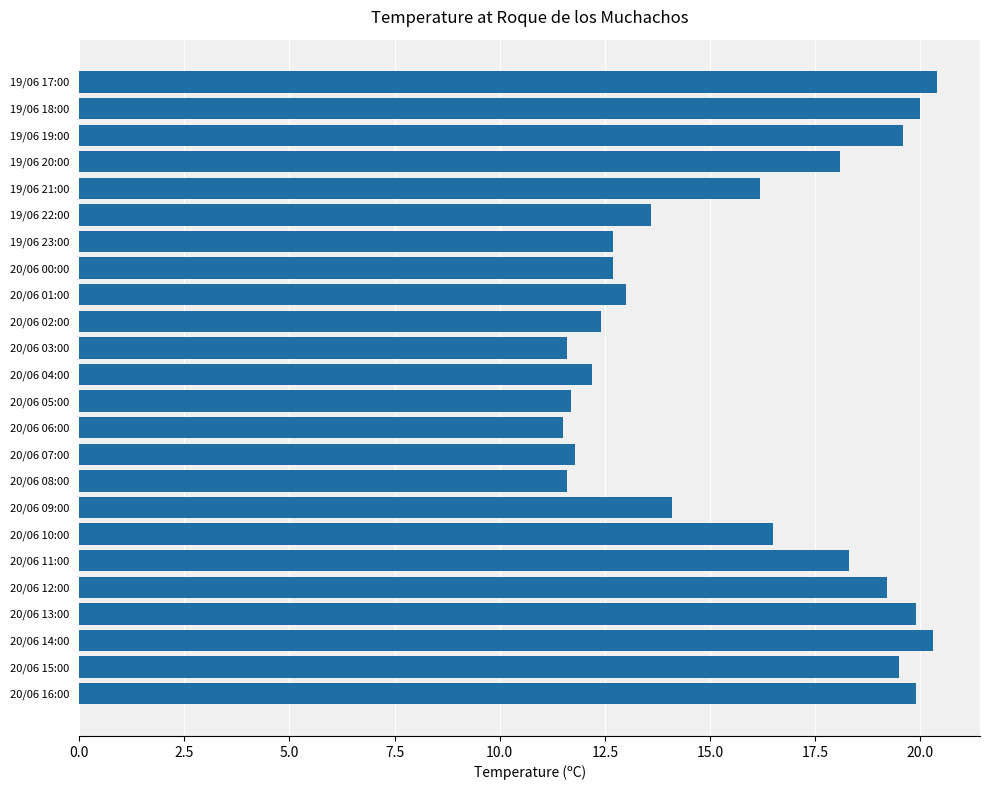

What is the average value?

15.7